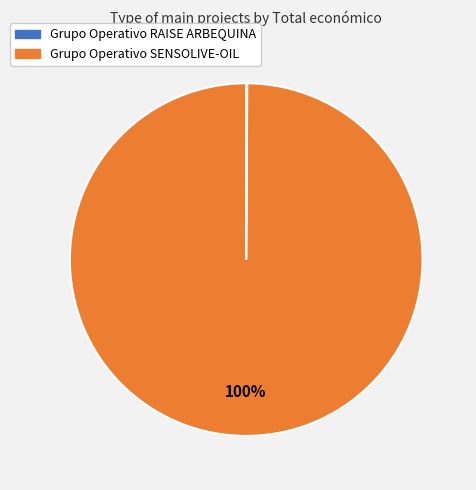

Does Grupo Operativo SENSOLIVE-OIL account for over 50% of the chart?

Yes